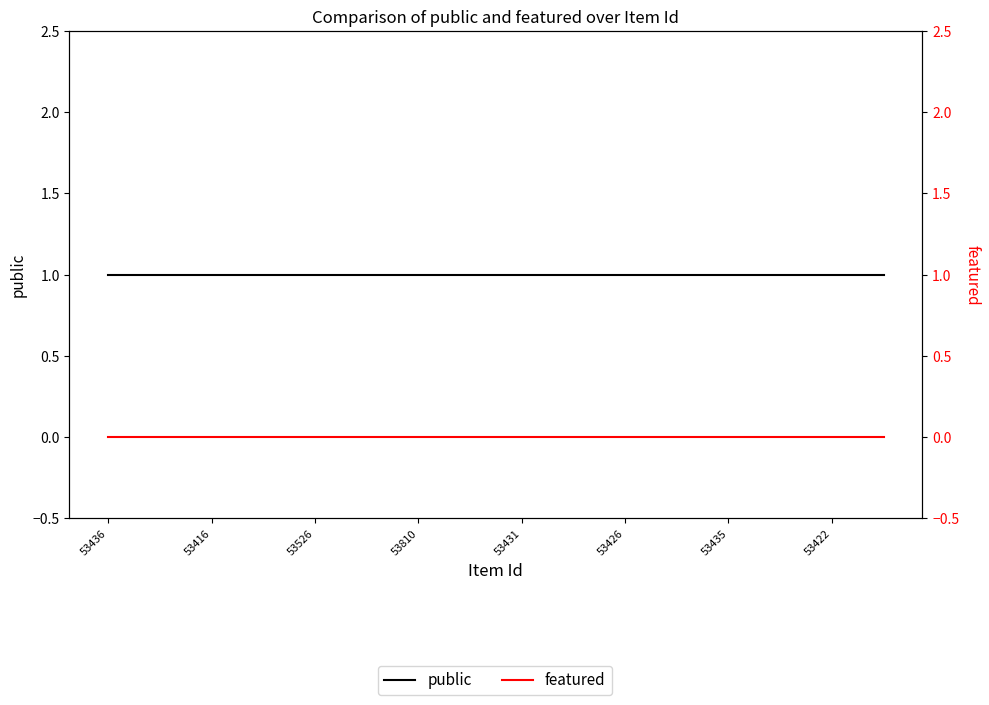

List the series in order of their peak value, lowest first.

featured, public